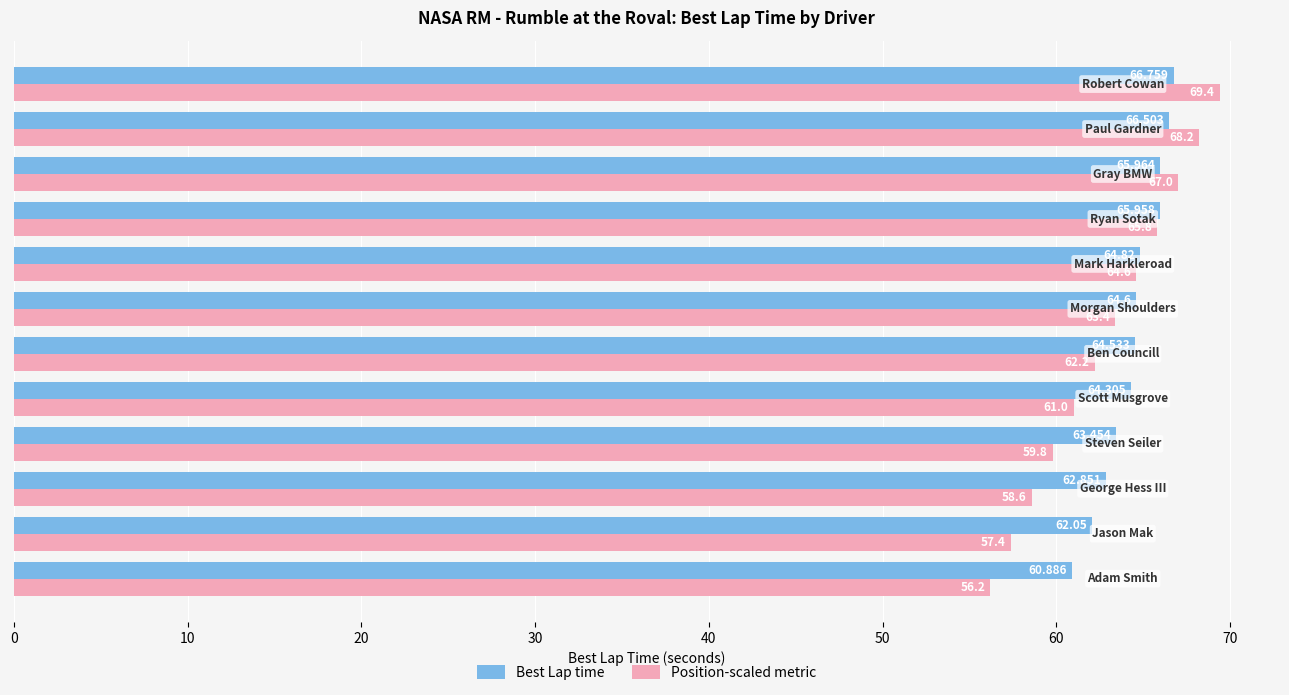

Which series has the widest spread of values?

Position-scaled metric